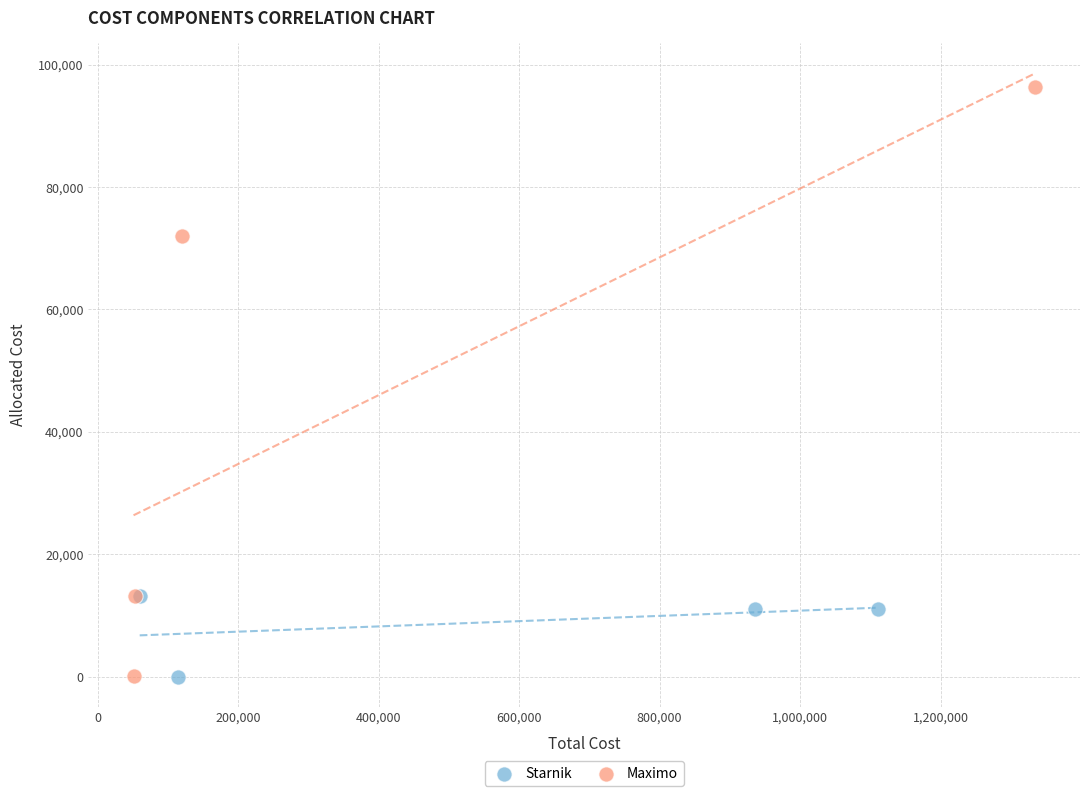

Which series contains the highest Y value?

Maximo